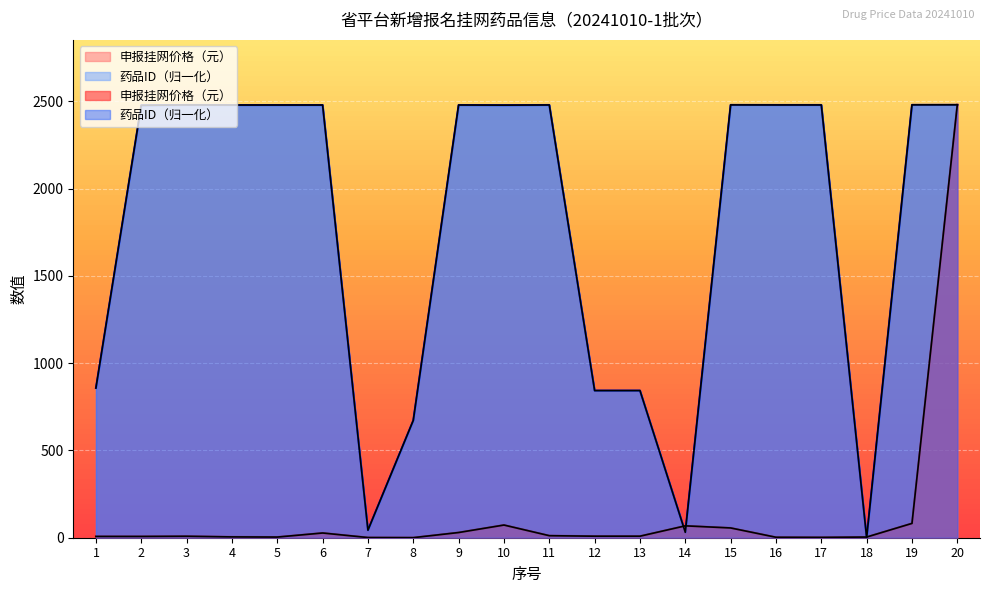

The 申报挂网价格（元） series shows 0.5 at 7. True or false?

False